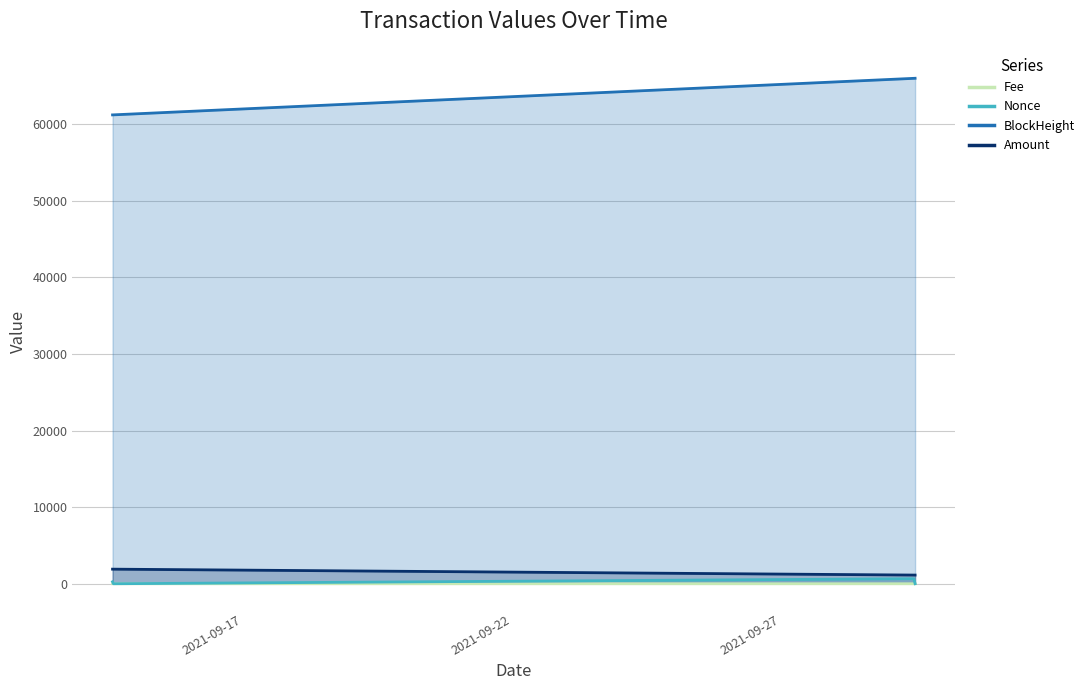

True or false: Amount has more than 1 interior local peaks.

False